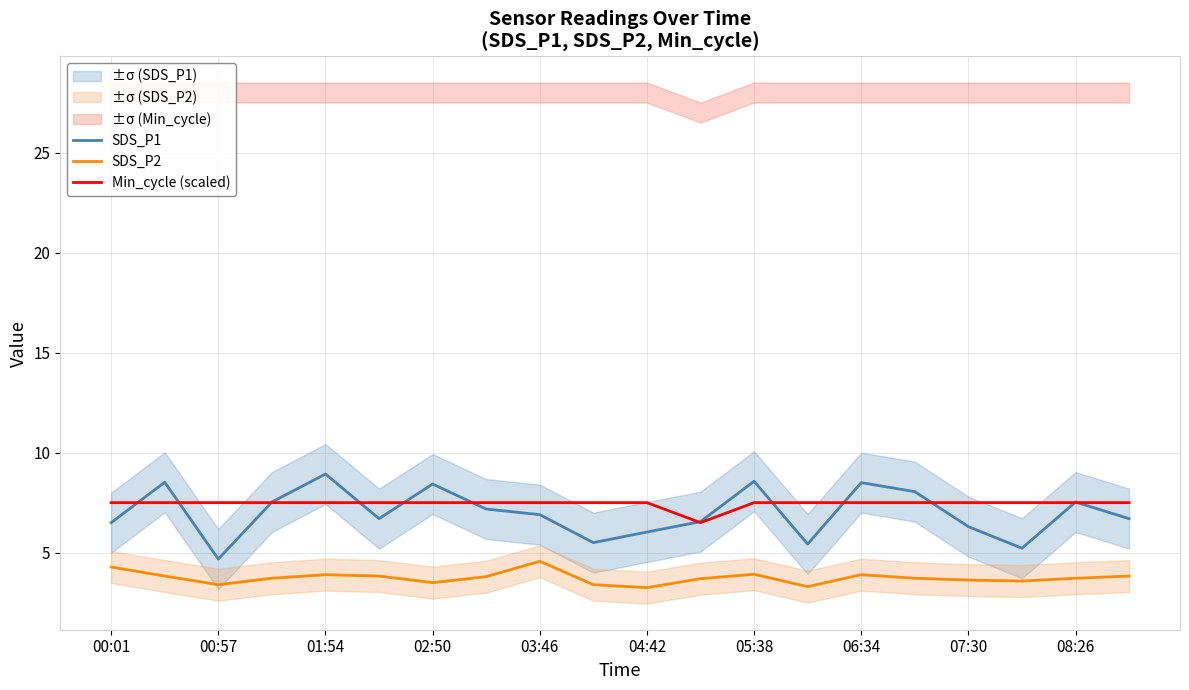

What are all the series names shown in the legend?

SDS_P1, SDS_P2, Min_cycle (scaled)